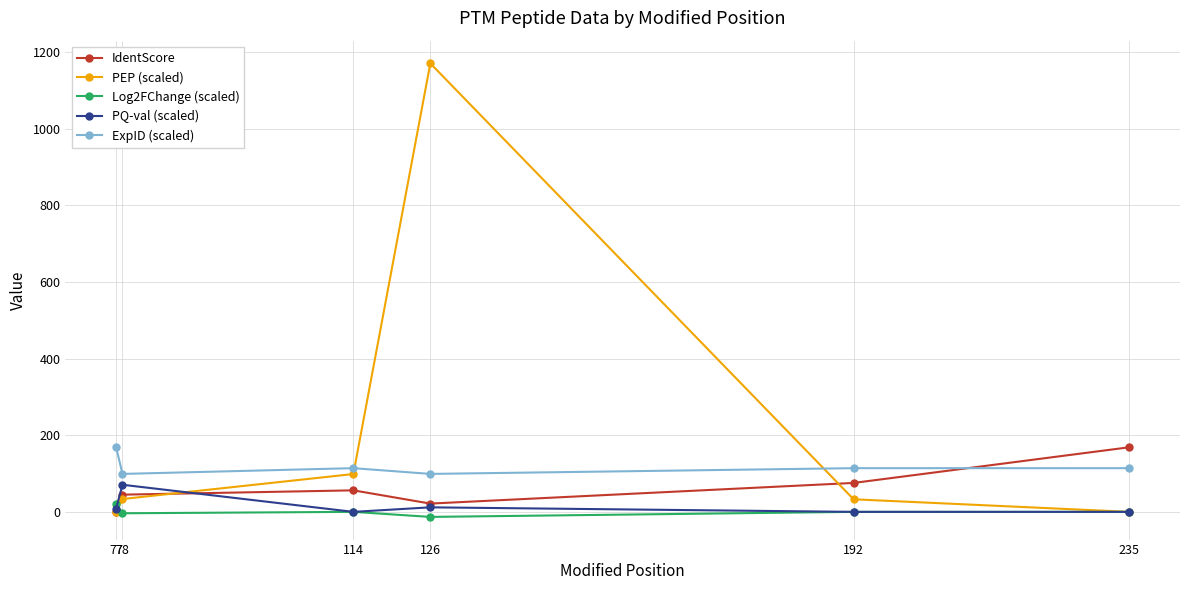

The PQ-val (scaled) series shows 11.8 at 126. True or false?

True